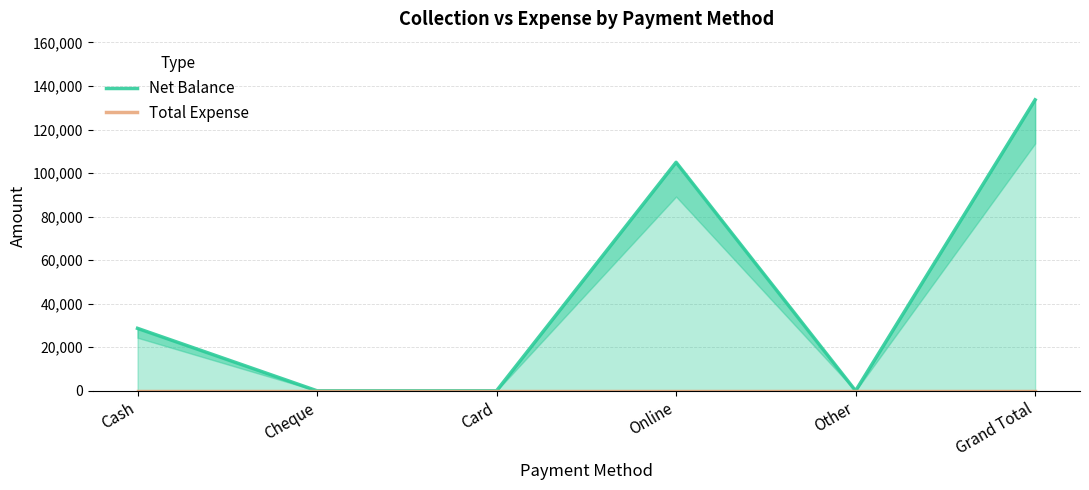

Which series changed the most between Cash and Card?

Net Balance